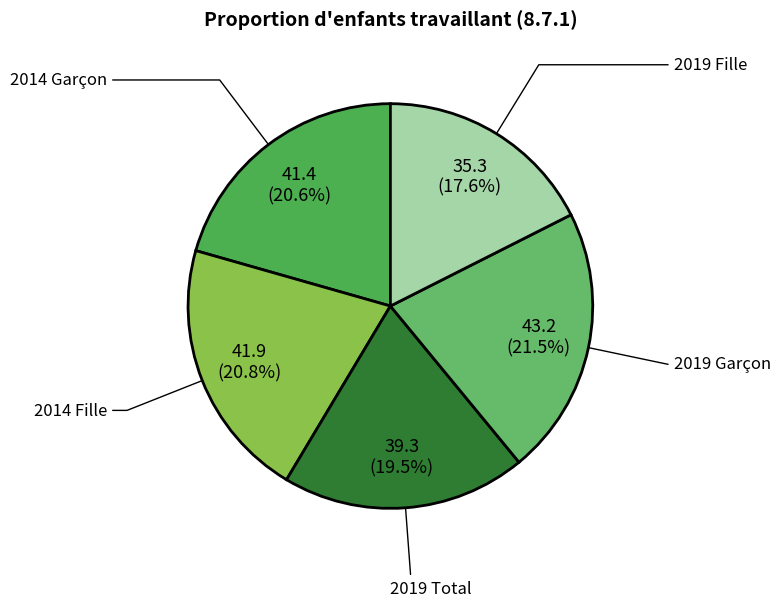

Is 2019 Total the majority of the pie?

No